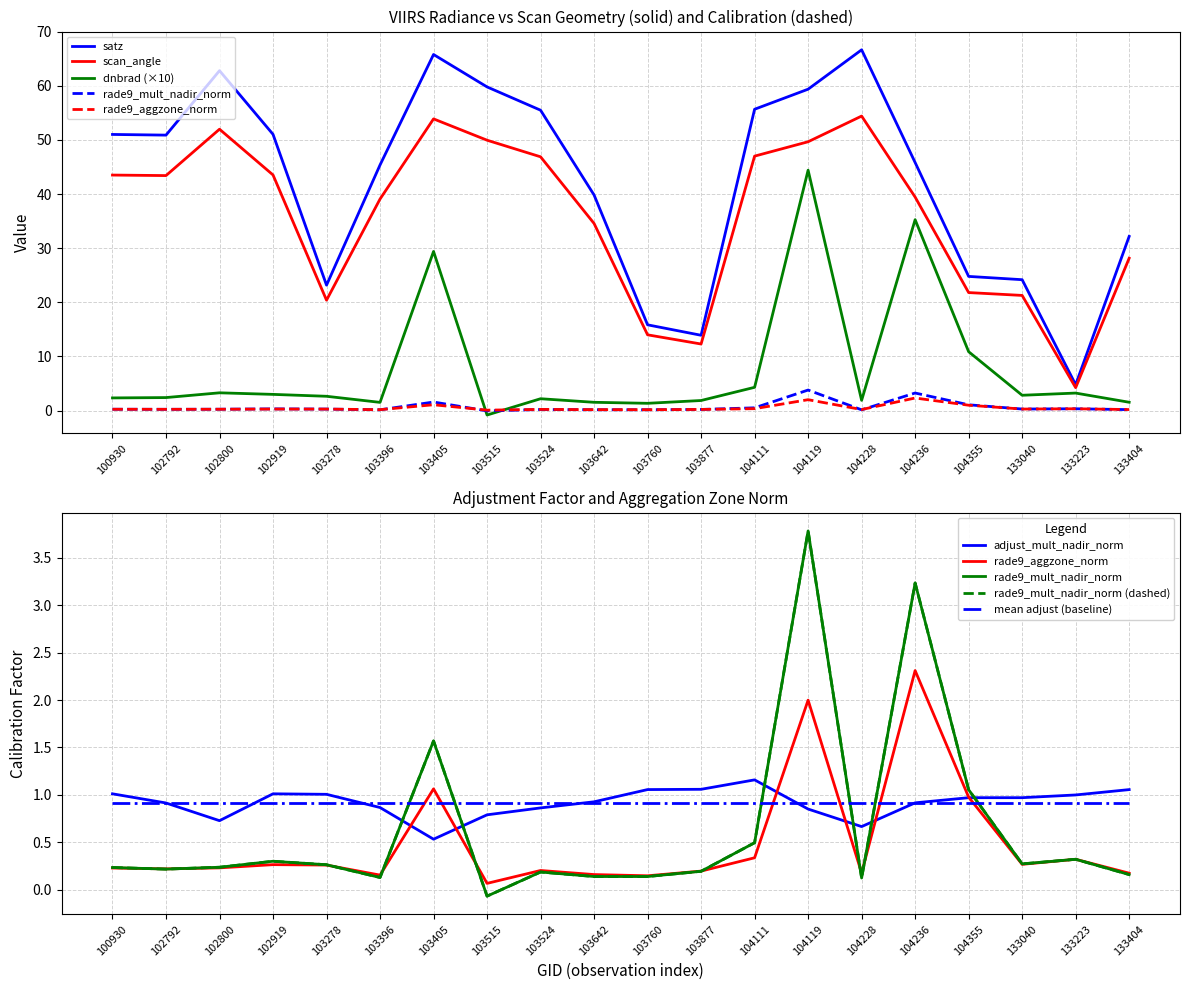

What is the sum of the satz values at 133404 and 104119?

91.6